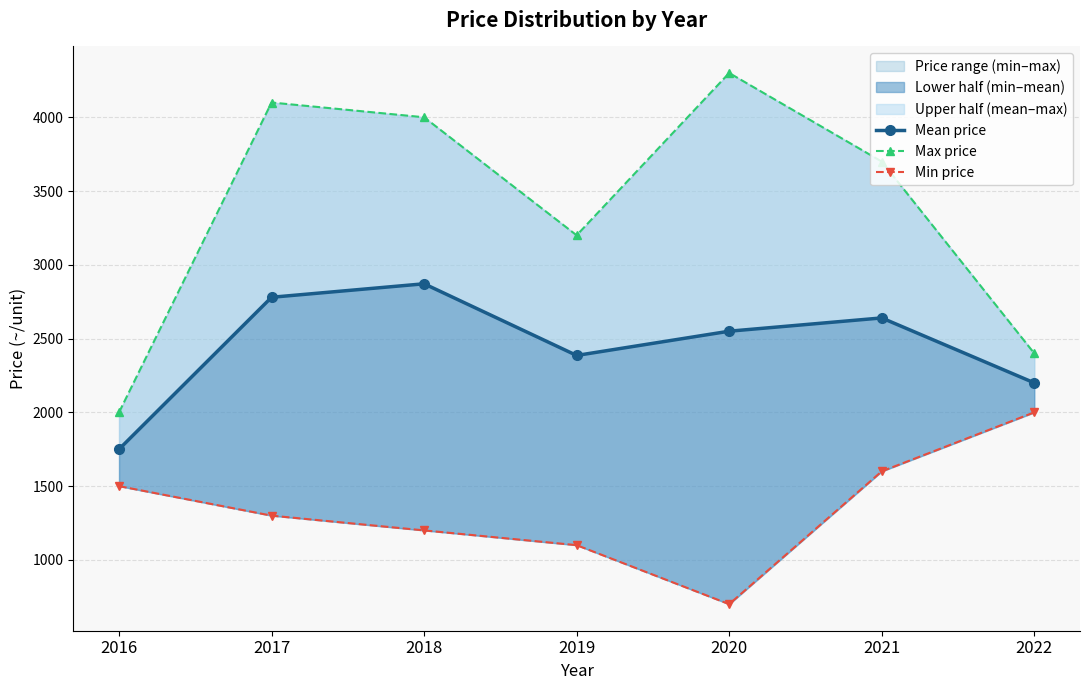

True or false: Max price and Mean price cross at least once.

False